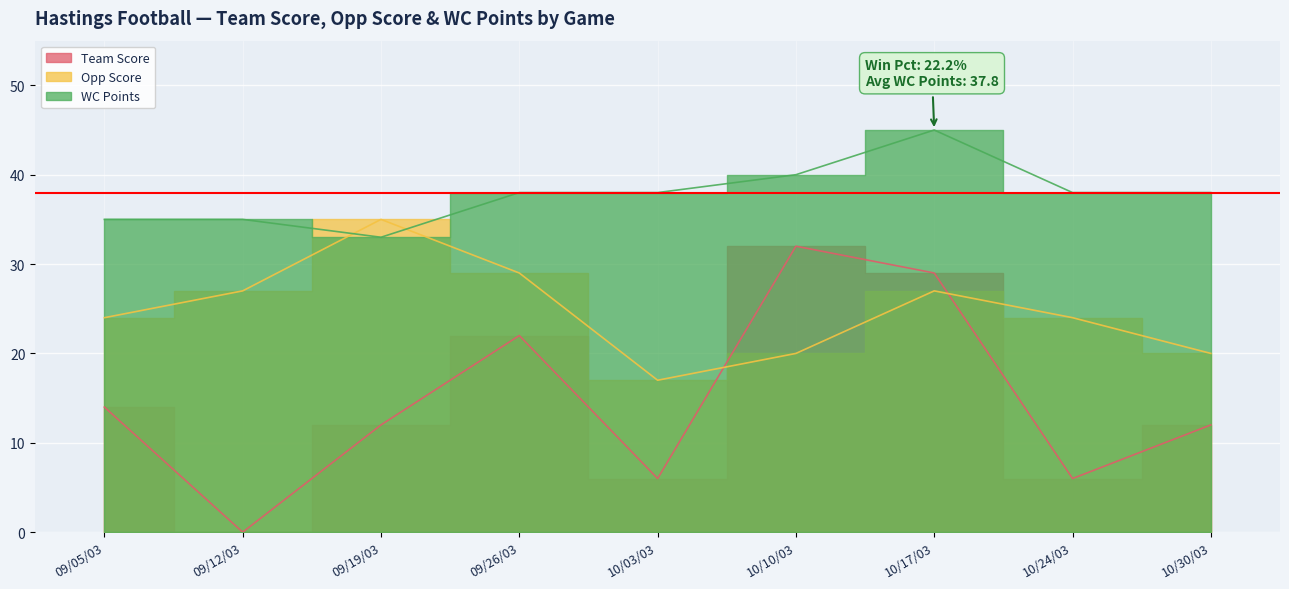

At how many categories does at least one series exceed 30?

9